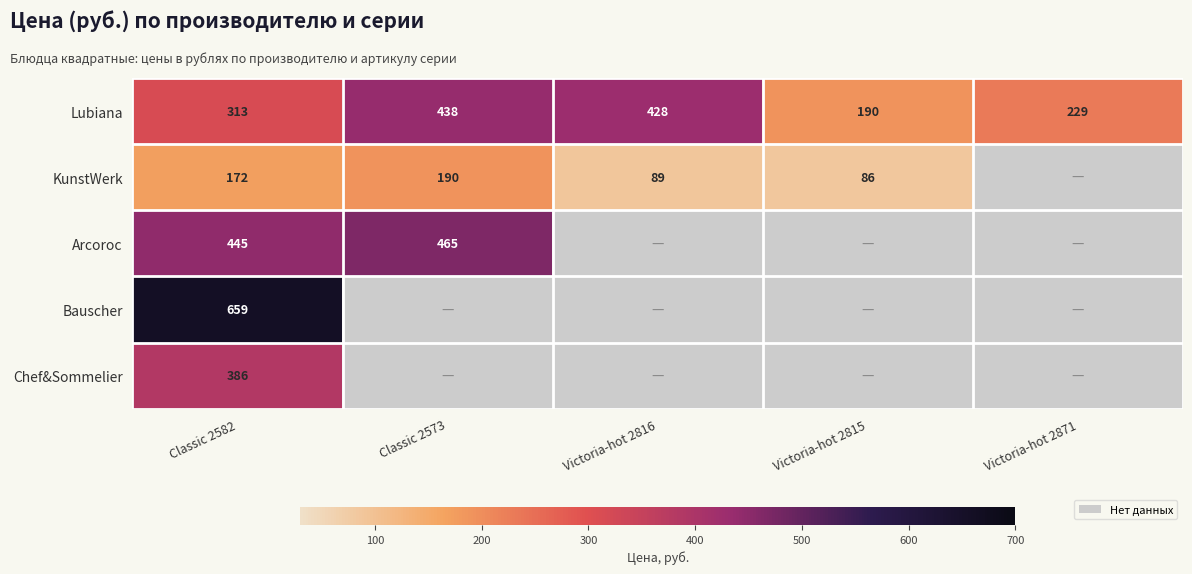

The value of KunstWerk at Victoria-hot 2815 is 35. True or false?

False